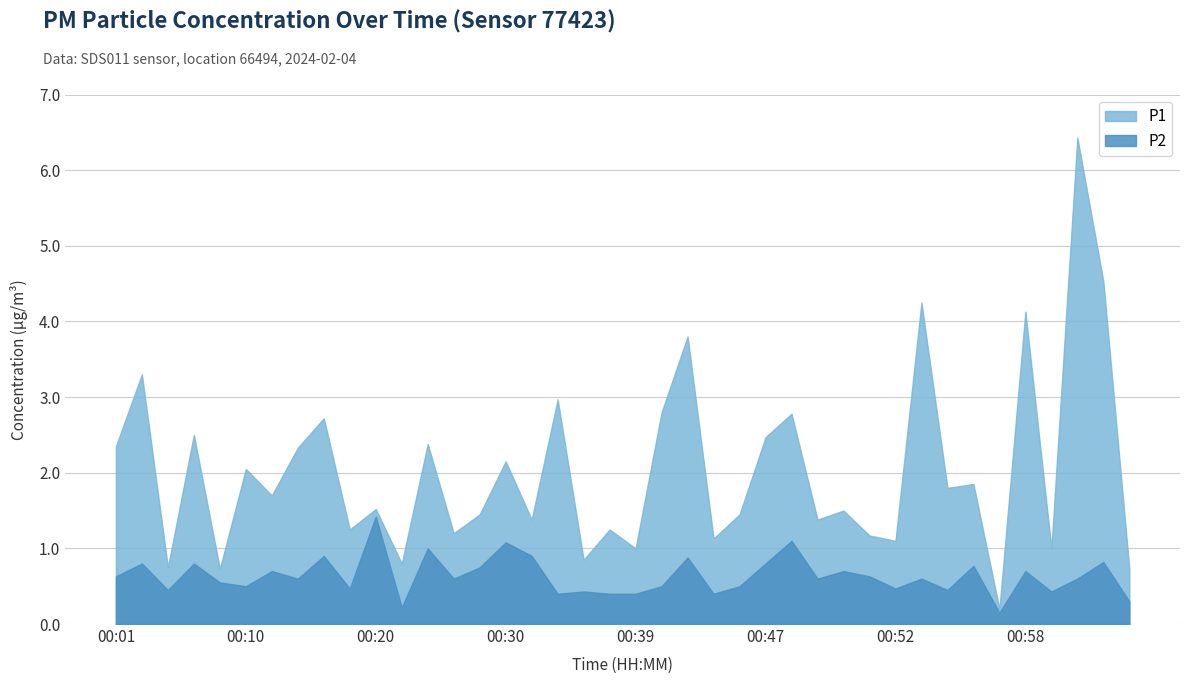

Rank the series by their average value, from highest to lowest.

P1, P2